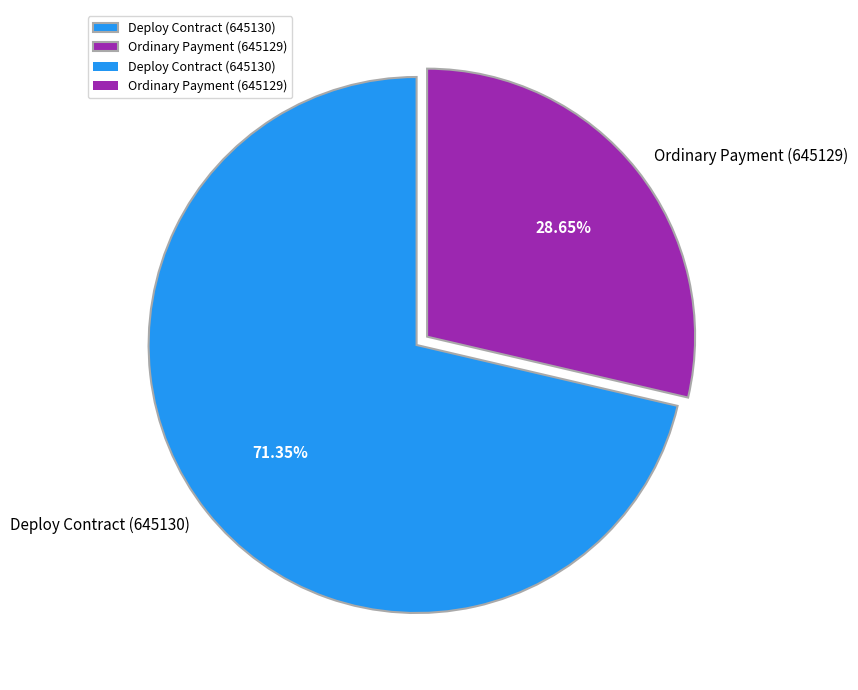

To the nearest percent, what is the difference between the Ordinary Payment (645129) and Deploy Contract (645130) slice percentages?

43%